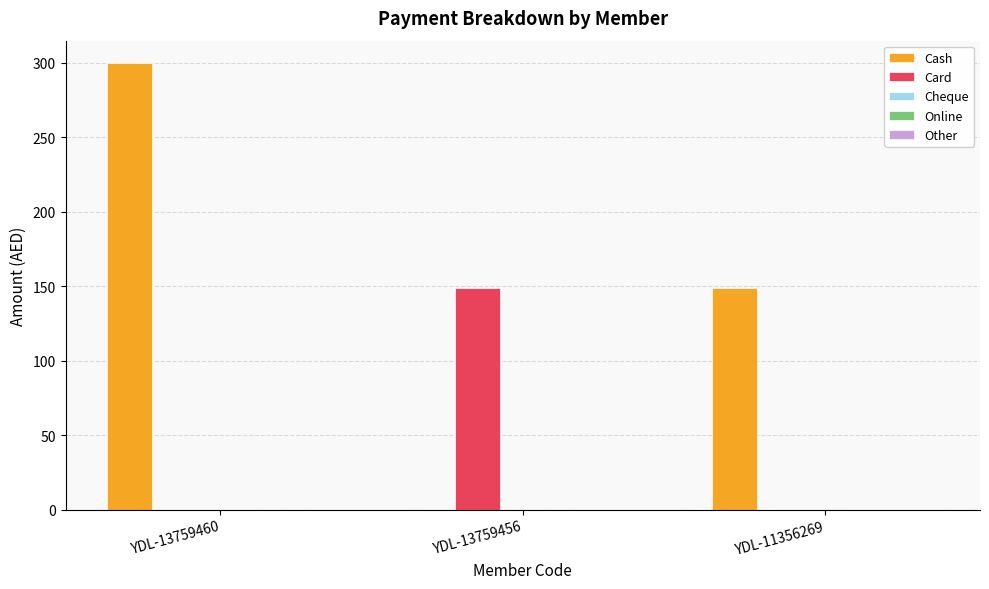

Is the value of Cash at YDL-13759456 greater than the value of Card at YDL-13759456?

No